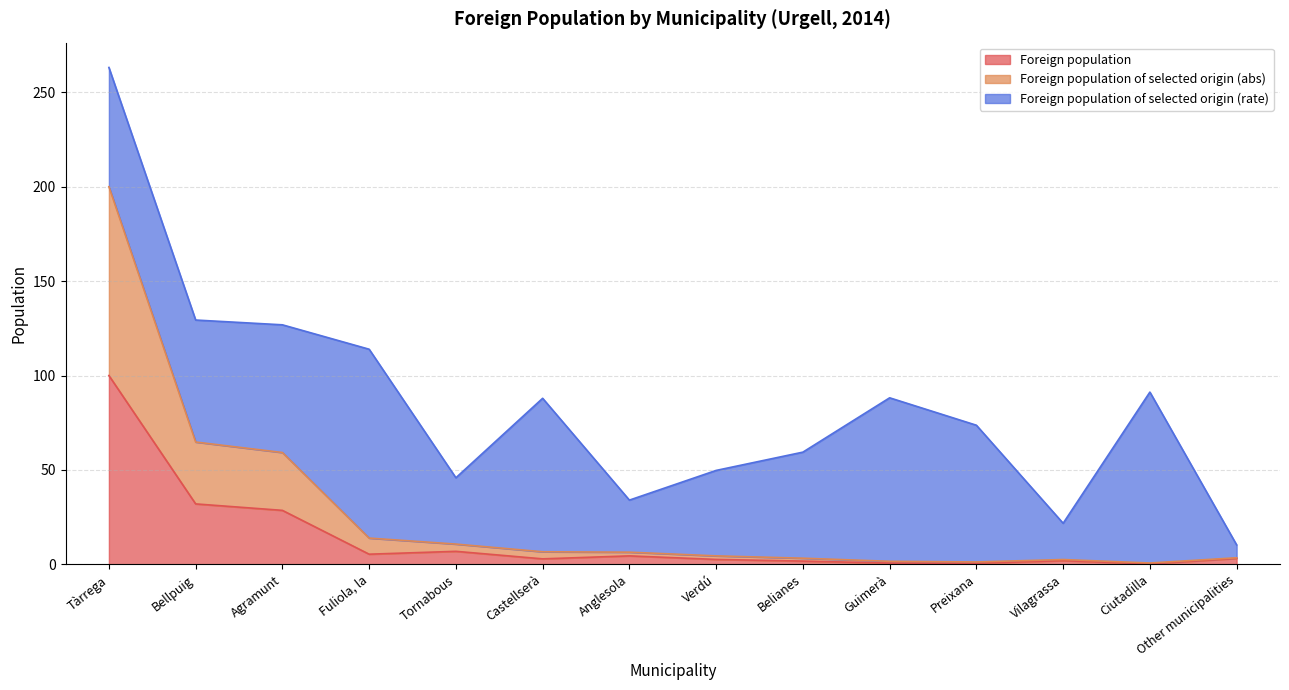

Which label corresponds to the smallest value in the chart?

Ciutadilla